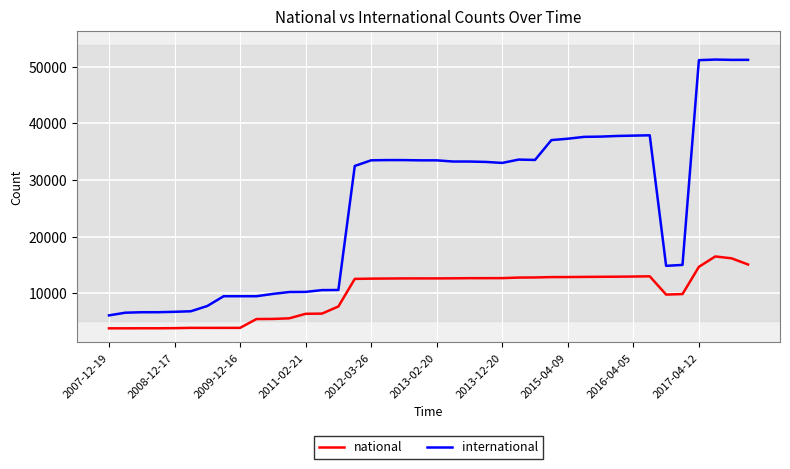

True or false: national has more than 1 interior local peaks.

True